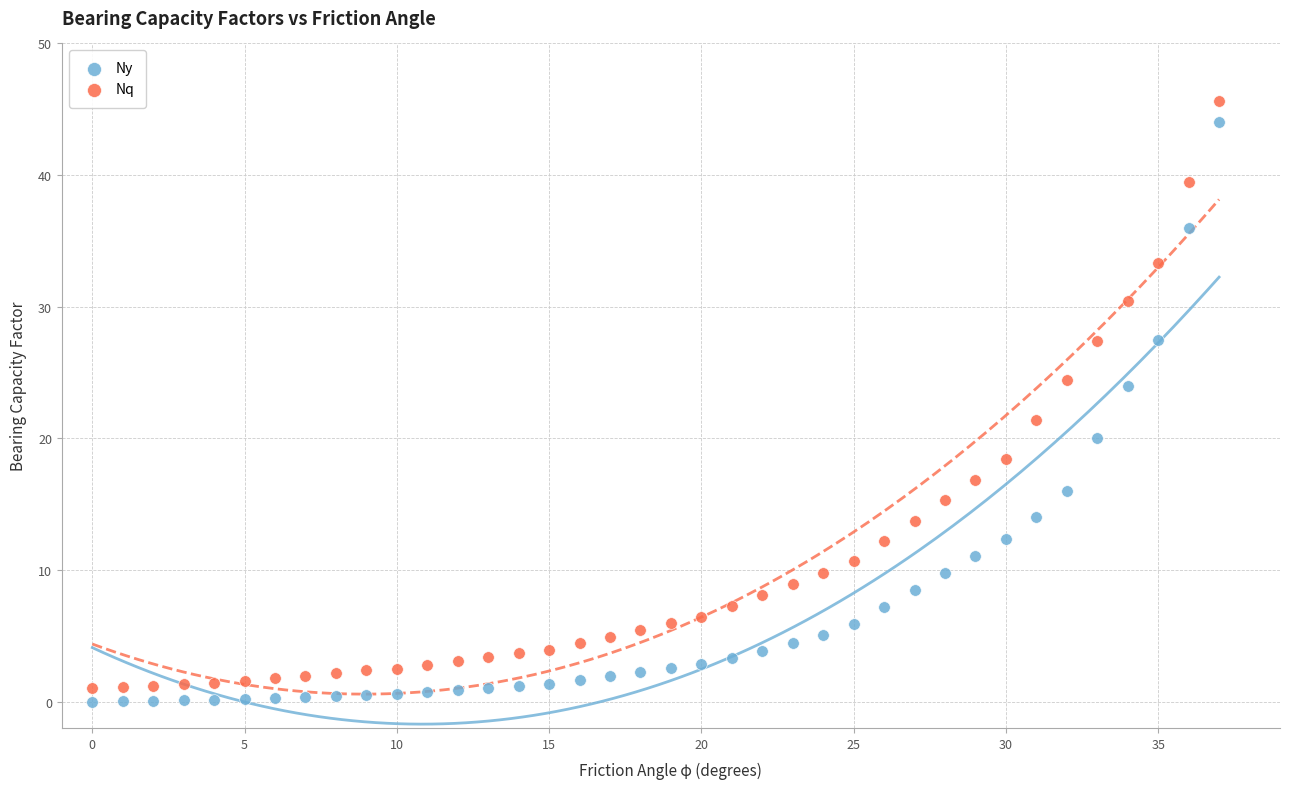

Across all data points, what is the range of Y values (max minus min)?

45.6